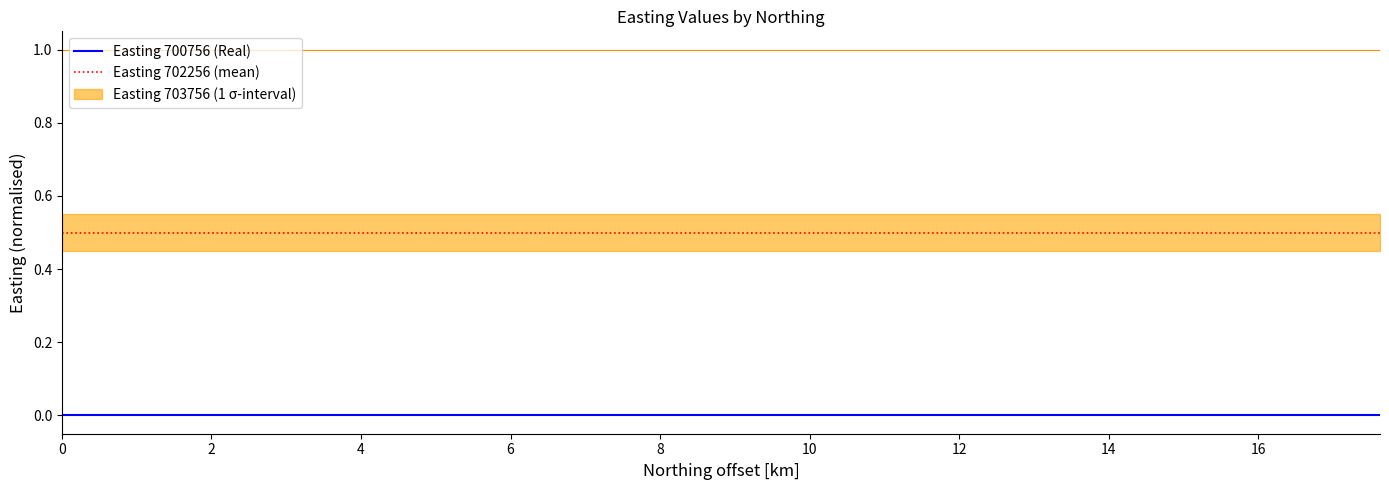

True or false: Easting 700756 (Real) and Easting 702256 (mean) intersect in this chart.

False